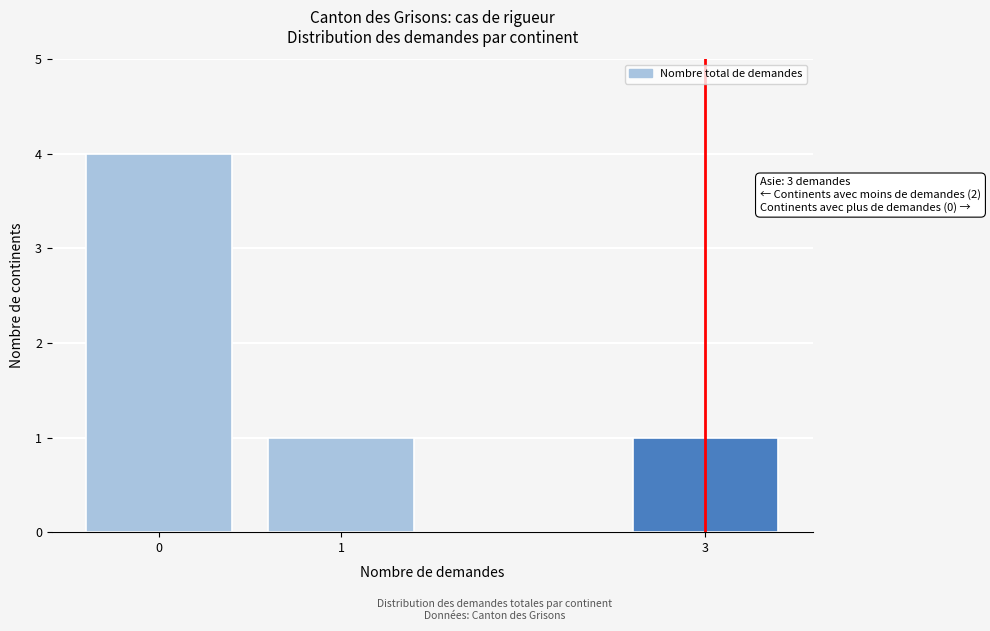

Reading left to right, what are all the values shown in this chart?

0=4	1=1	3=1